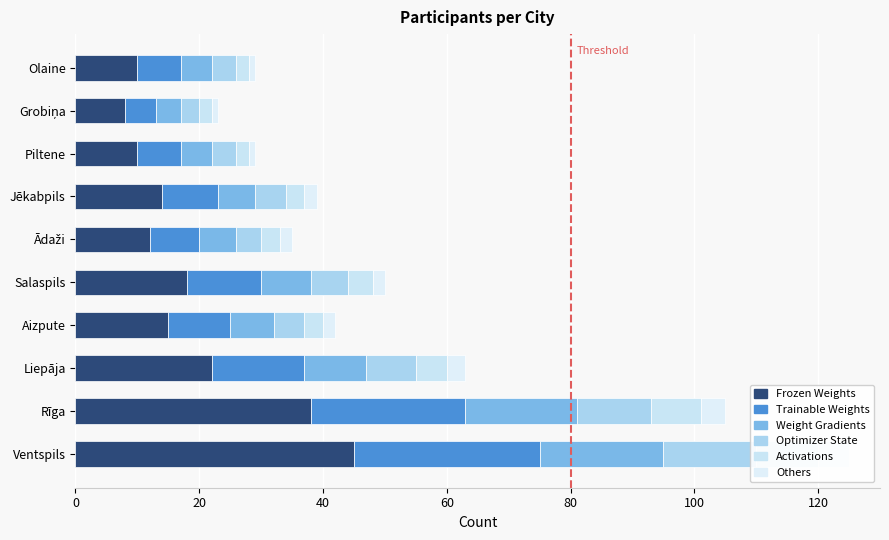

How many groups of bars are there?

10